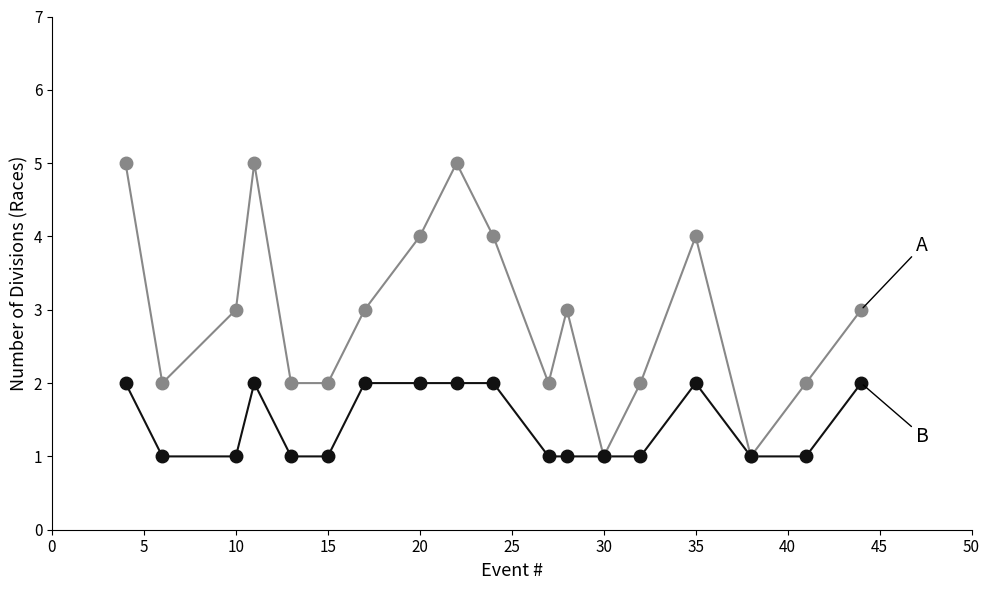

What is the maximum value shown in the chart?

5